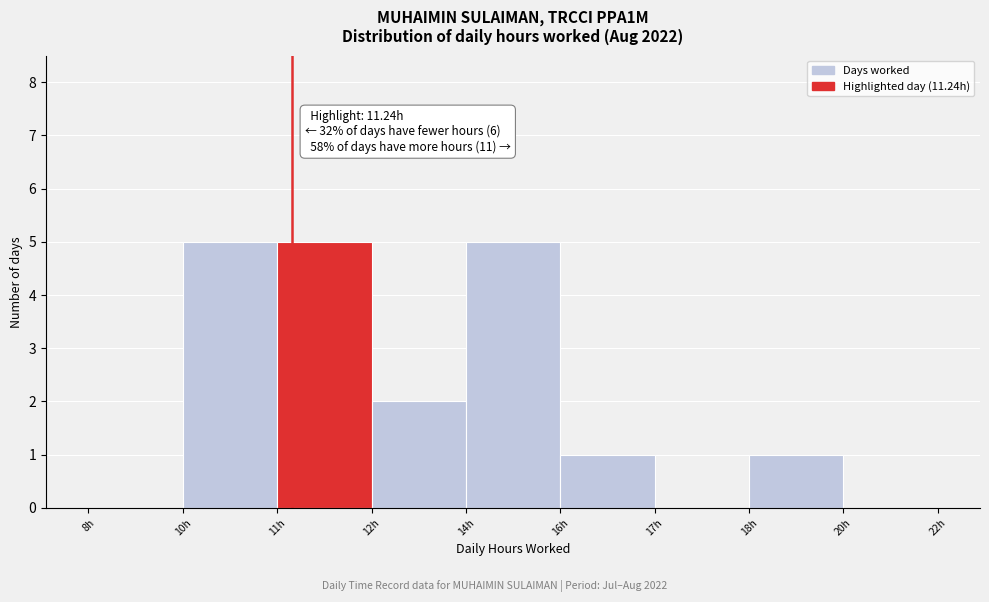

What is the sum of all values?

19